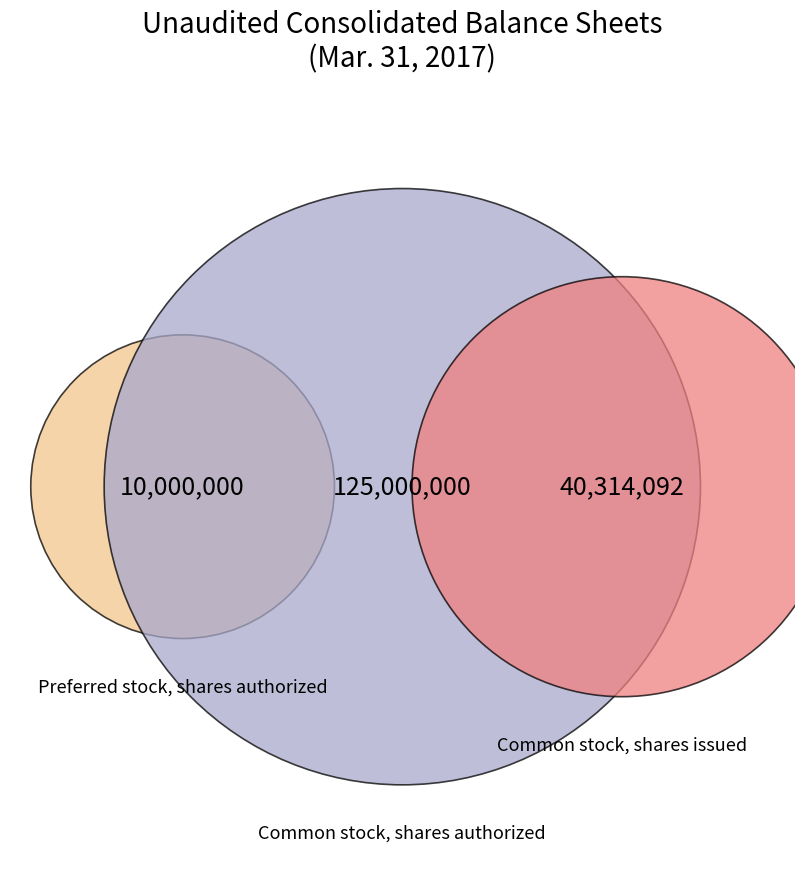

How many segments does this pie chart have?

3